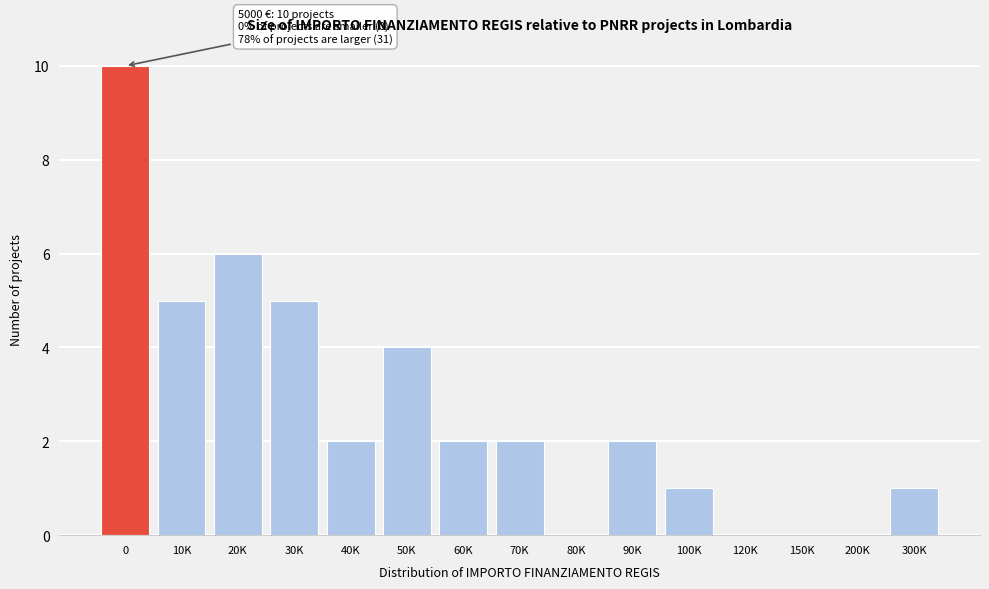

Reading right to left, transcribe all the data shown in this chart.

300K=1	200K=0	150K=0	120K=0	100K=1	90K=2	80K=0	70K=2	60K=2	50K=4	40K=2	30K=5	20K=6	10K=5	0=10